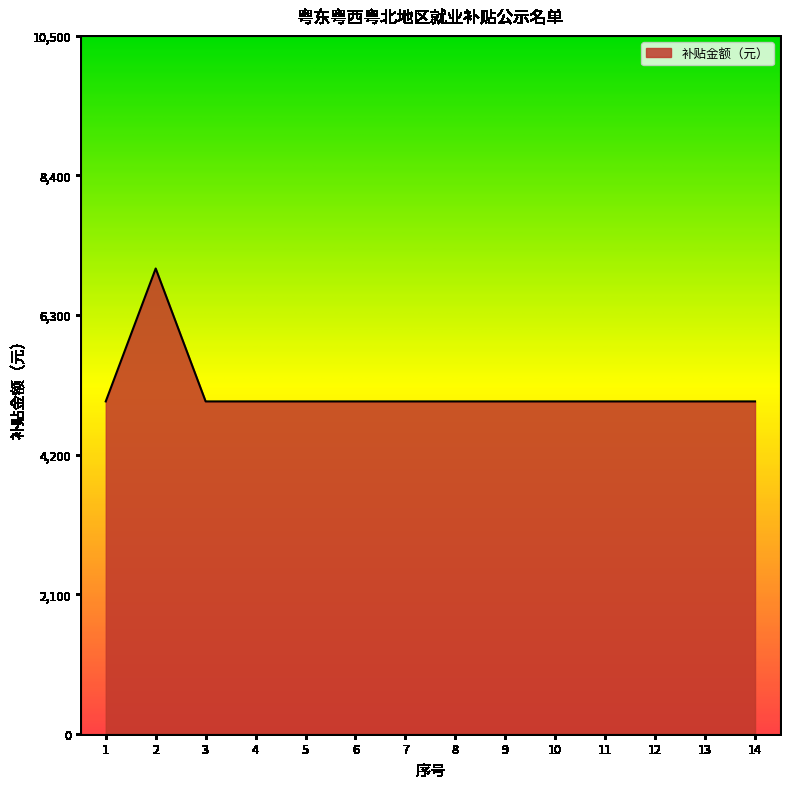

The chart shows a value of 2130 at 11. True or false?

False